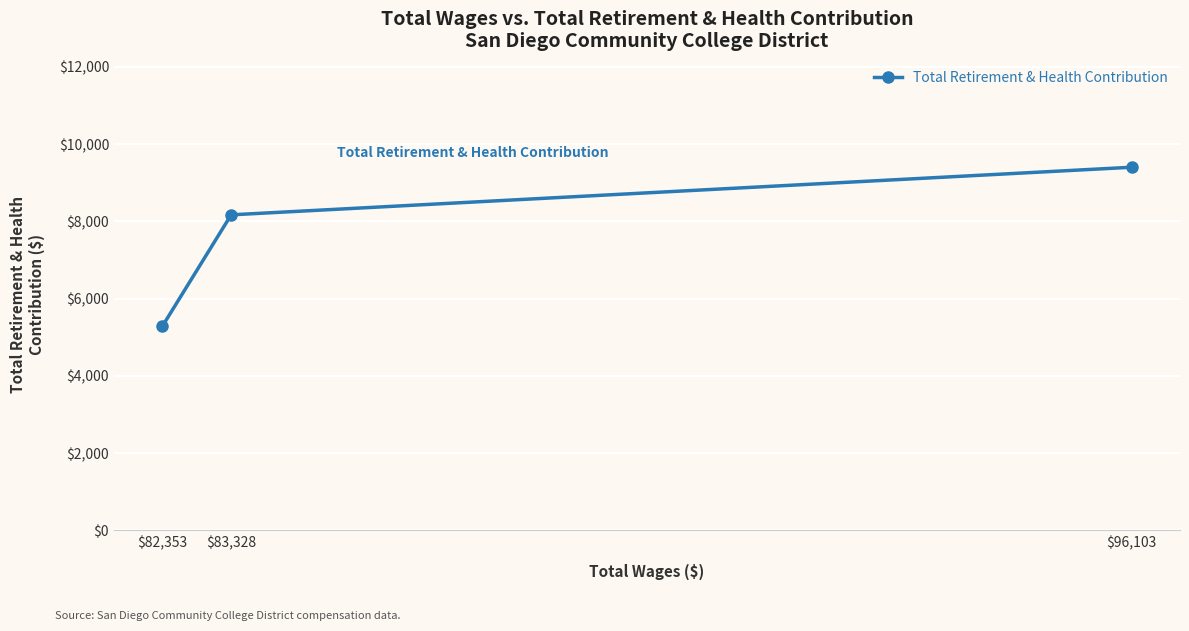

Reading left to right, list all the values displayed in this chart.

$82,353=5290	$83,328=8171	$96,103=9403